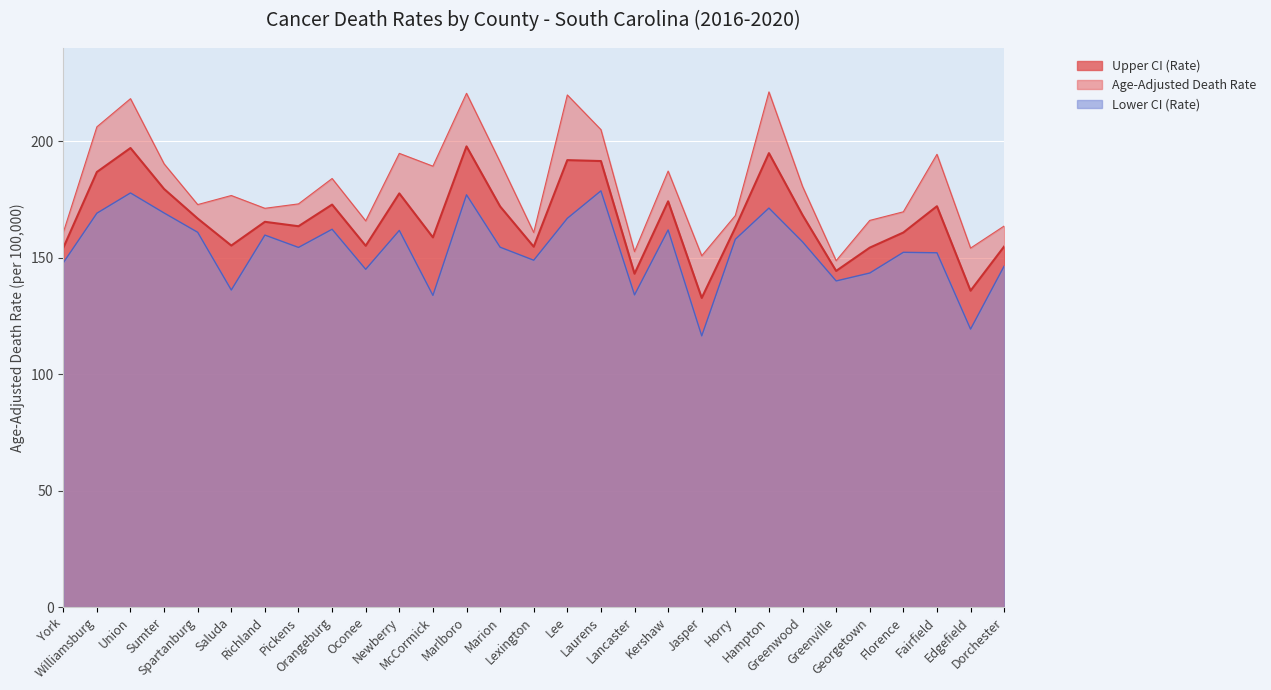

How many data points does each series have?

29